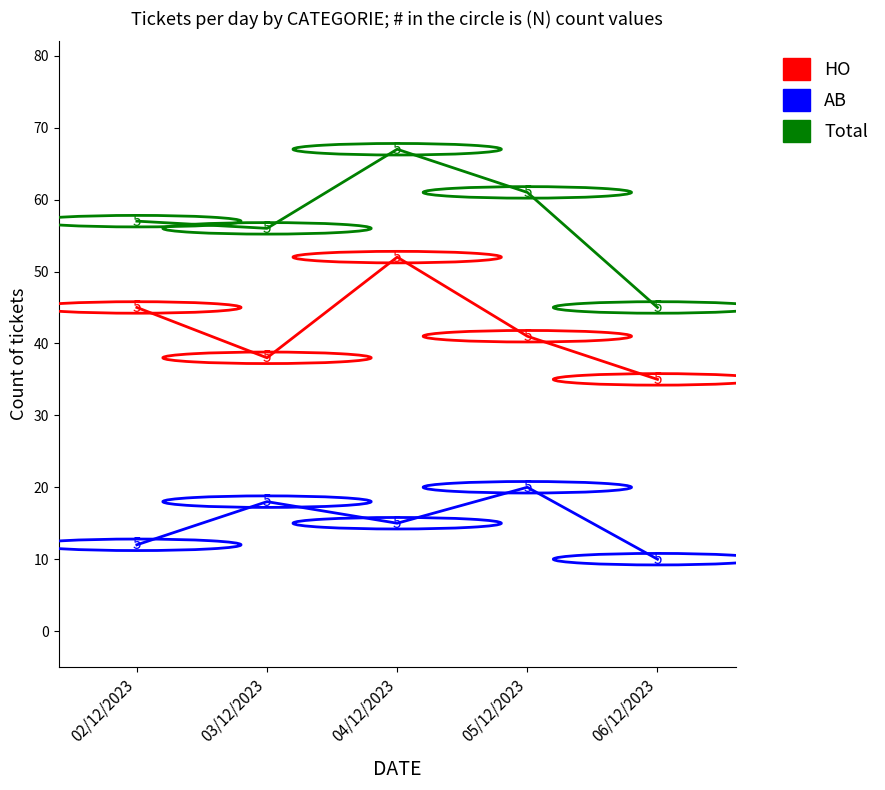

Where is the first local minimum for Total?

03/12/2023